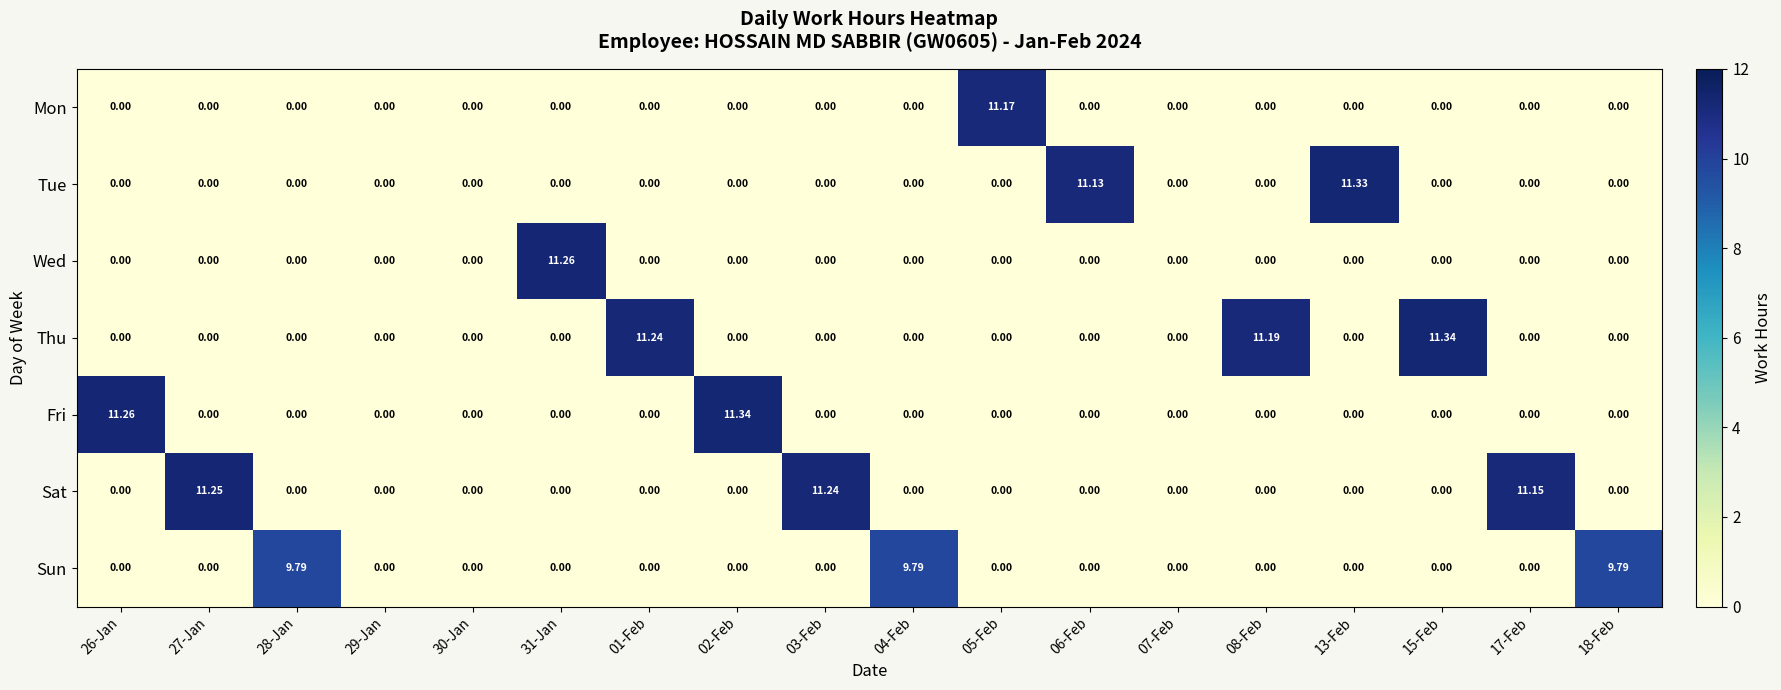

Which series changed the most between 30-Jan and 15-Feb?

Thu